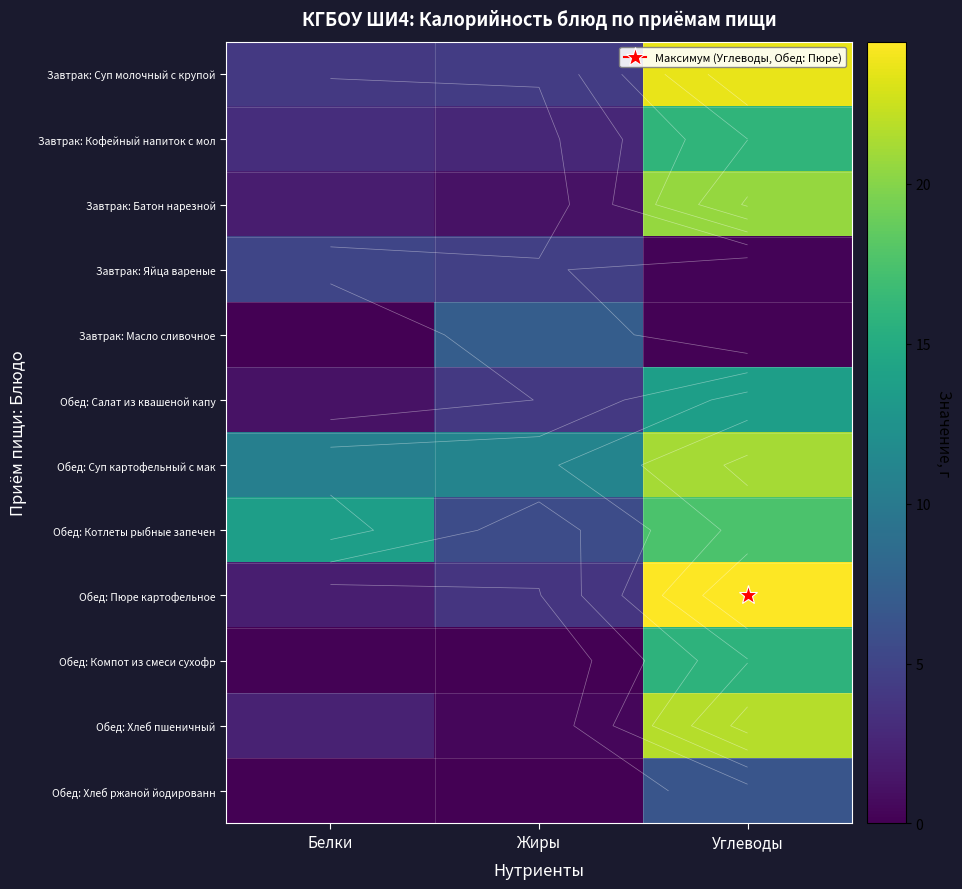

Rank the series by their maximum value, from highest to lowest.

Обед: Пюре картофельное, Завтрак: Суп молочный с крупой, Обед: Хлеб пшеничный, Обед: Суп картофельный с мак, Завтрак: Батон нарезной, Обед: Котлеты рыбные запечен, Завтрак: Кофейный напиток с мол, Обед: Компот из смеси сухофр, Обед: Салат из квашеной капу, Завтрак: Масло сливочное, Обед: Хлеб ржаной йодированн, Завтрак: Яйца вареные